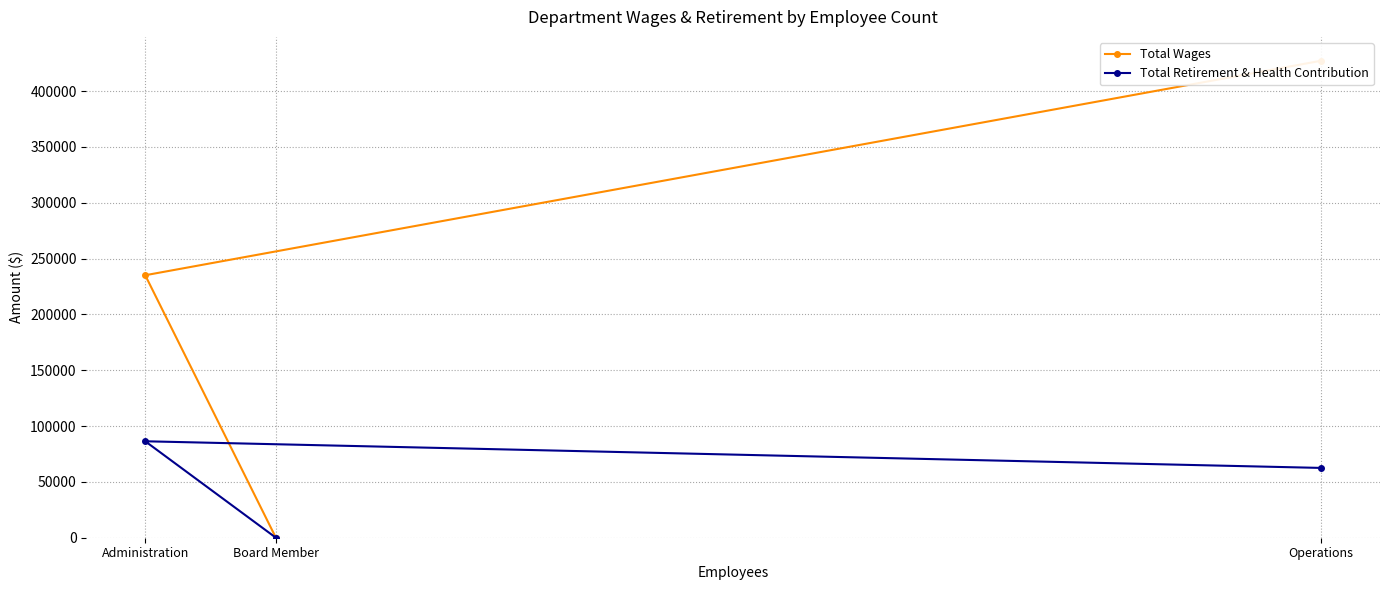

What is the highest value of the Total Retirement & Health Contribution series?

86358